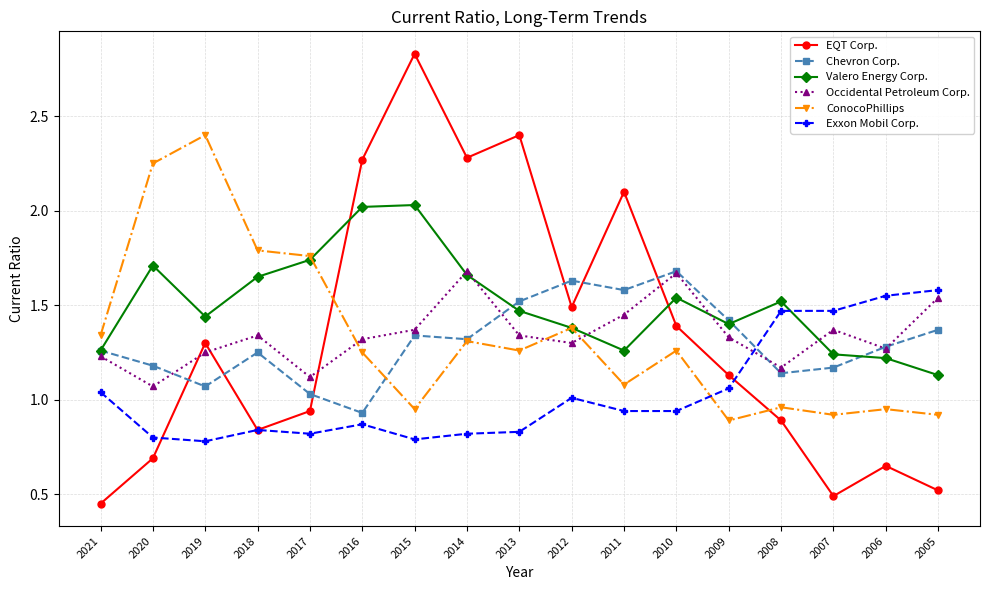

What are all the series names shown in the legend?

EQT Corp., Chevron Corp., Valero Energy Corp., Occidental Petroleum Corp., ConocoPhillips, Exxon Mobil Corp.